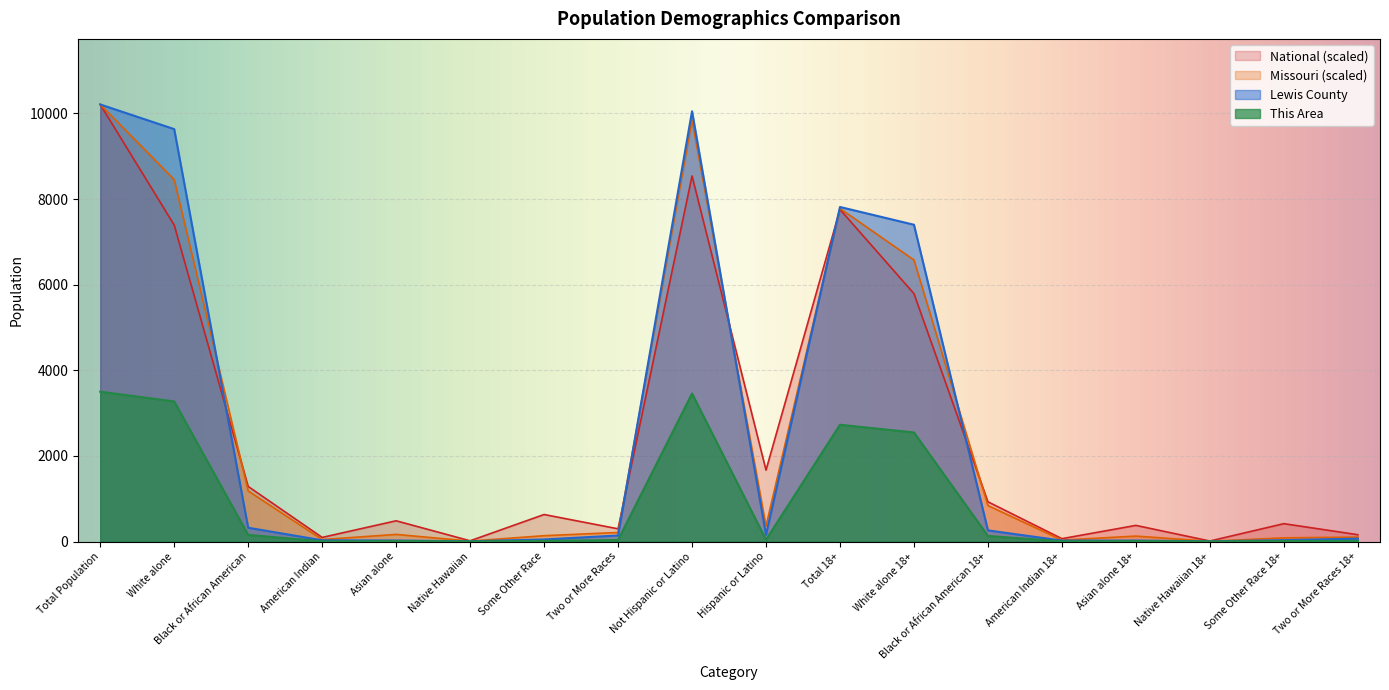

How many times do Missouri and National cross each other?

5